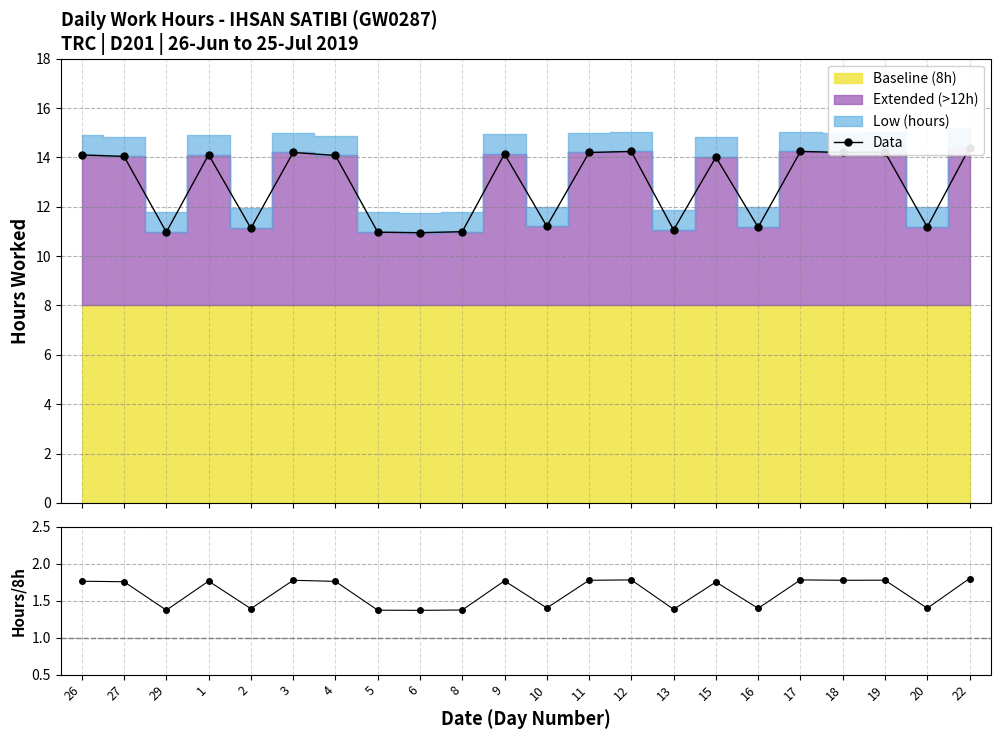

True or false: Hours/8h and Data intersect in this chart.

False